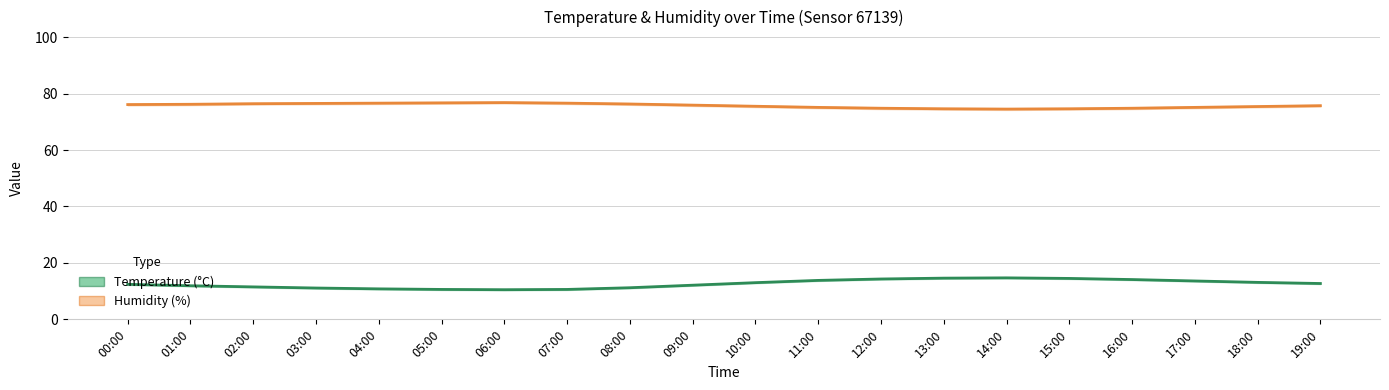

Is the value of Temperature at 07:00 greater than the value of Humidity at 10:00?

No